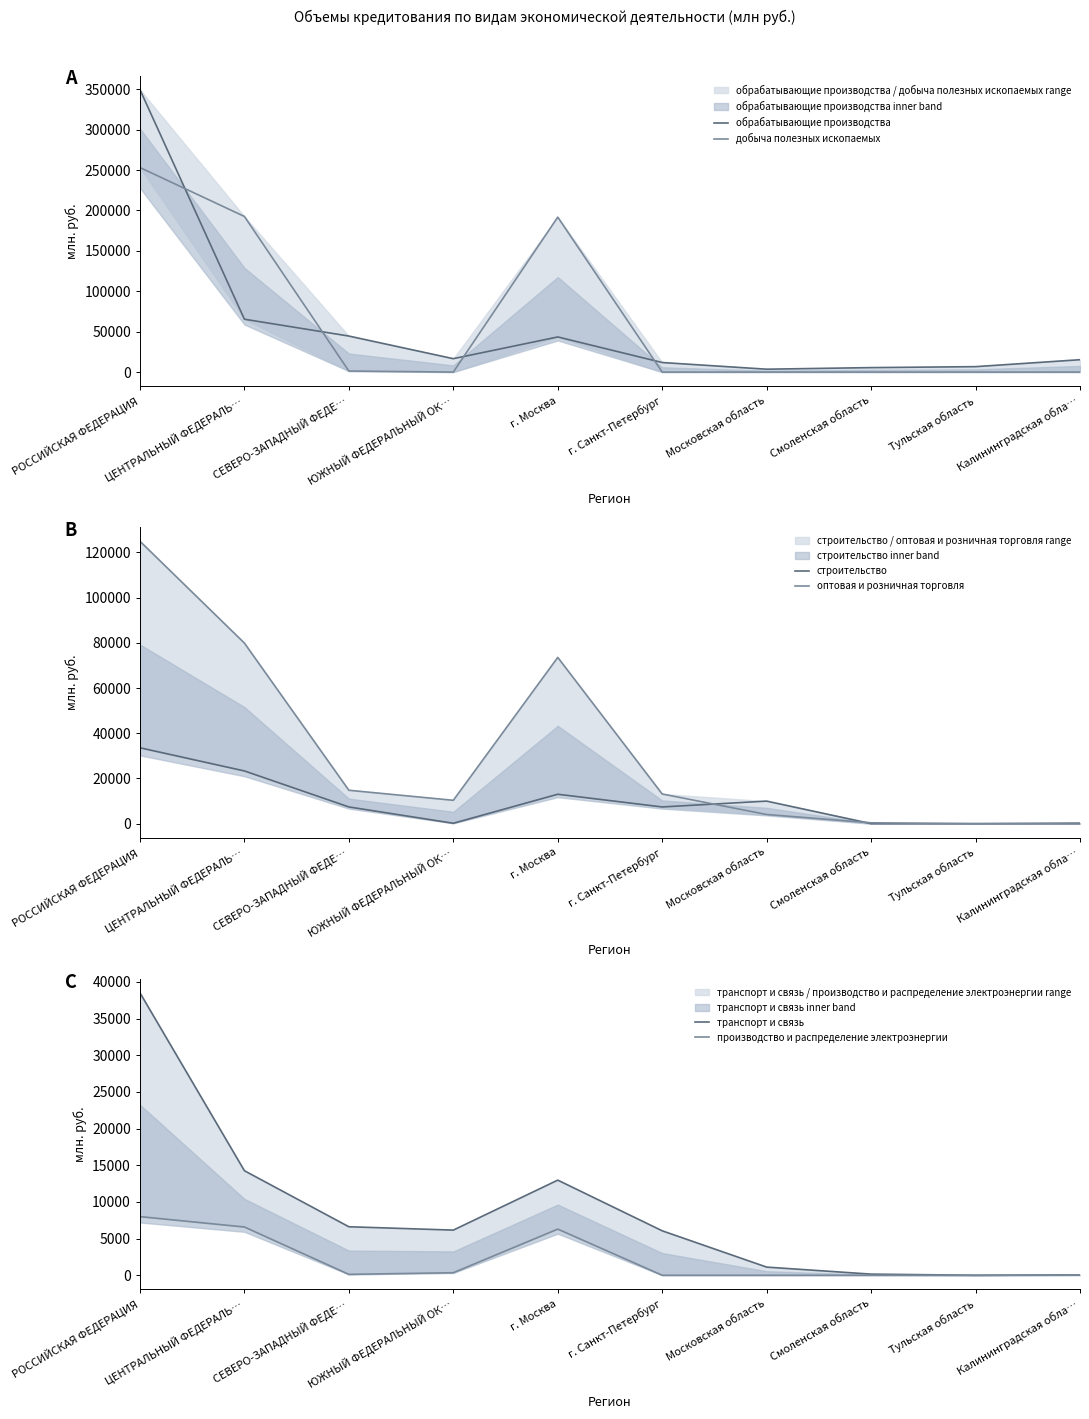

Which series has the largest range (max minus min)?

обрабатывающие производства